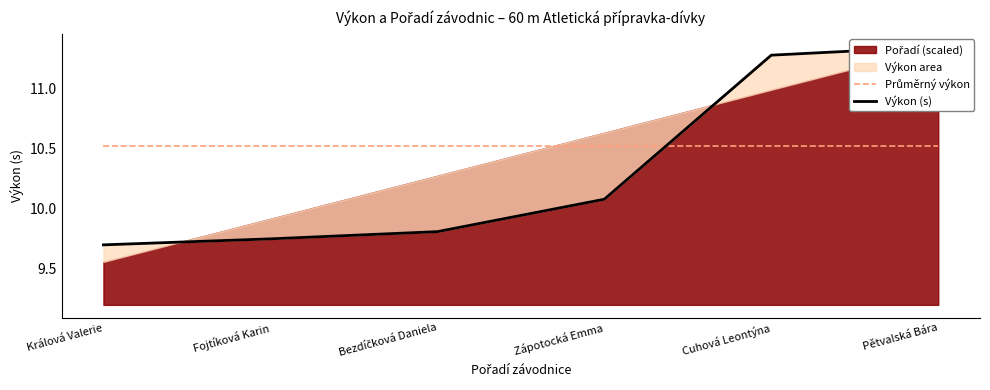

Is the value of Výkon (s) at Pětvalská Bára greater than the value of Průměrný výkon at Fojtíková Karin?

Yes